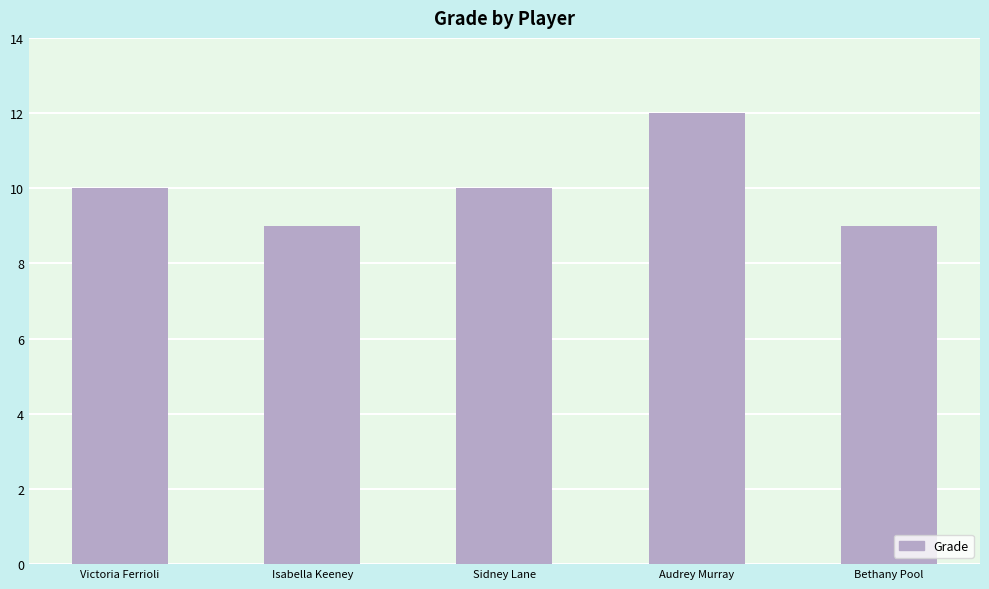

Reading left to right, transcribe all the data shown in this chart.

10	9	10	12	9